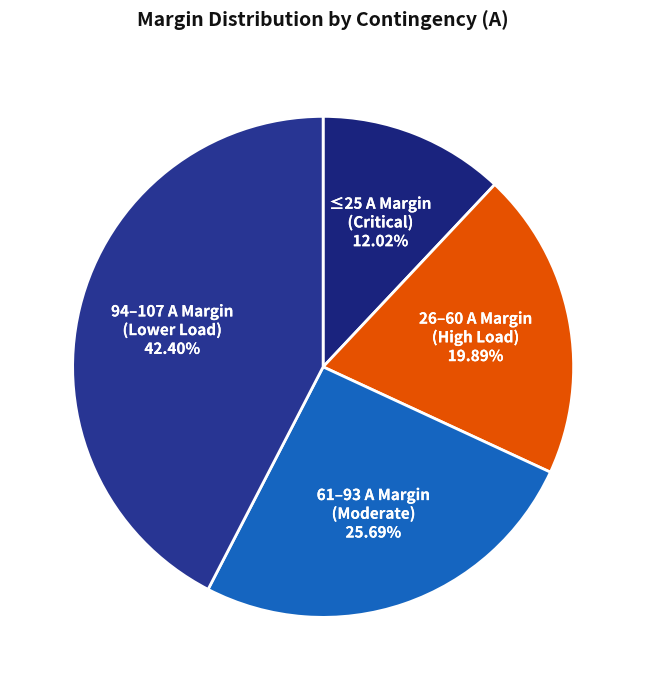

What is the smallest slice in the pie chart?

≤25 A Margin (Critical)